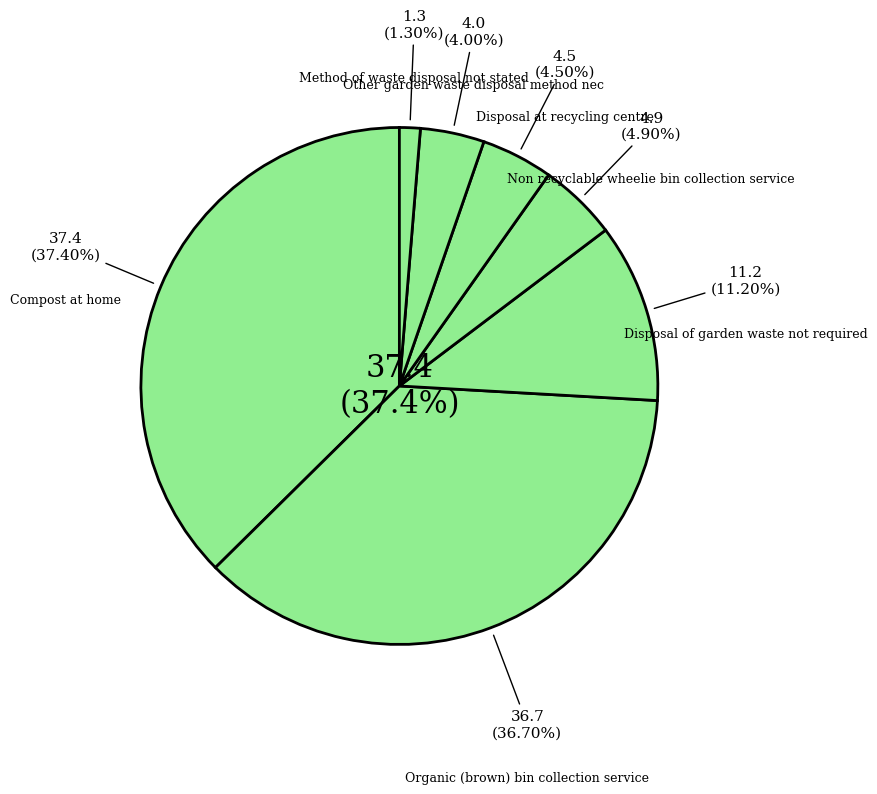

Does Compost at home account for over 50% of the chart?

No